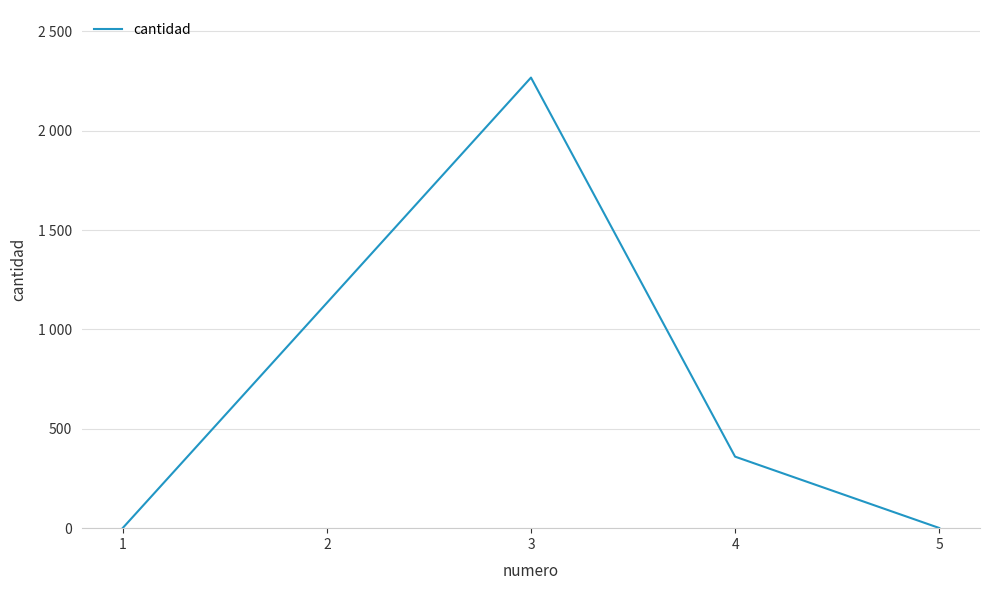

Does the chart display data point markers on the line(s)?

No